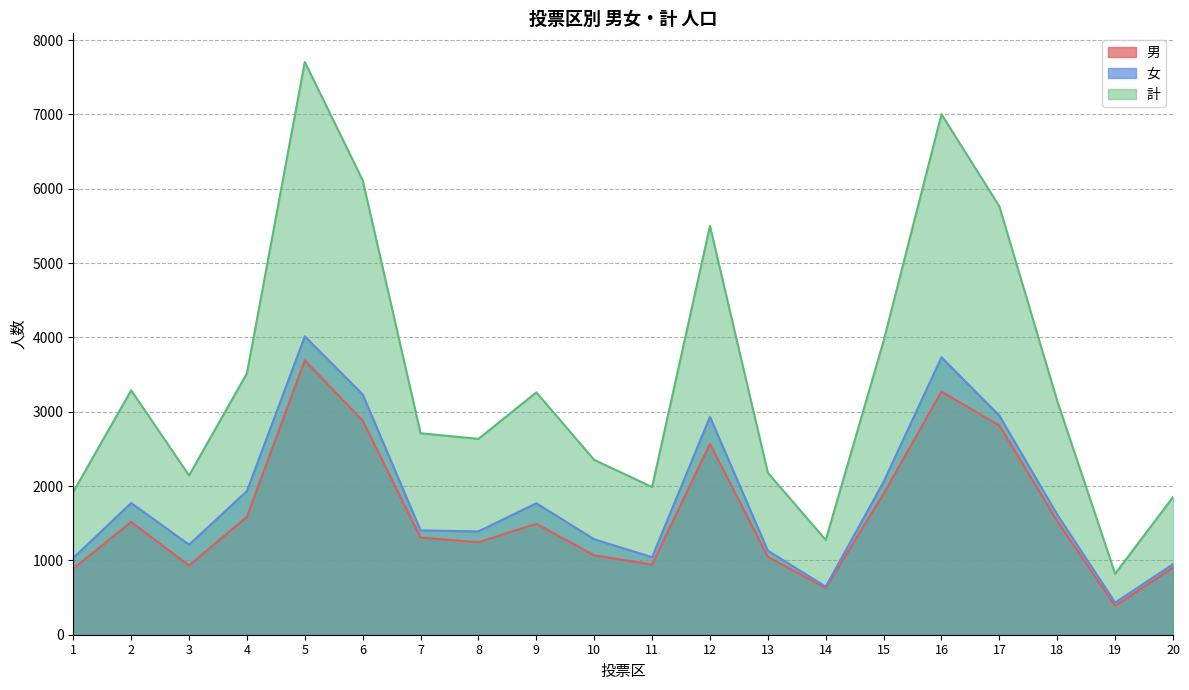

How many interior local valleys does the 男 series have?

5